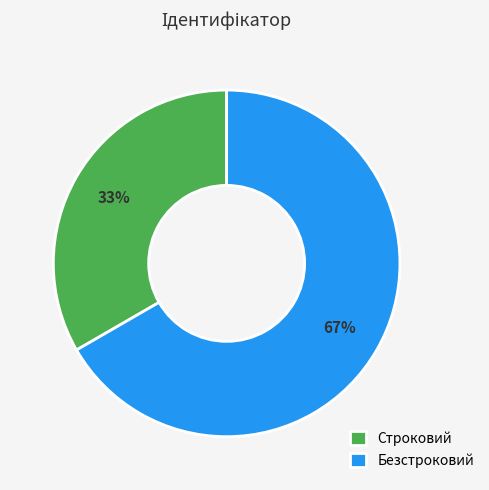

Is it true that Безстроковий is 82% of the pie?

False